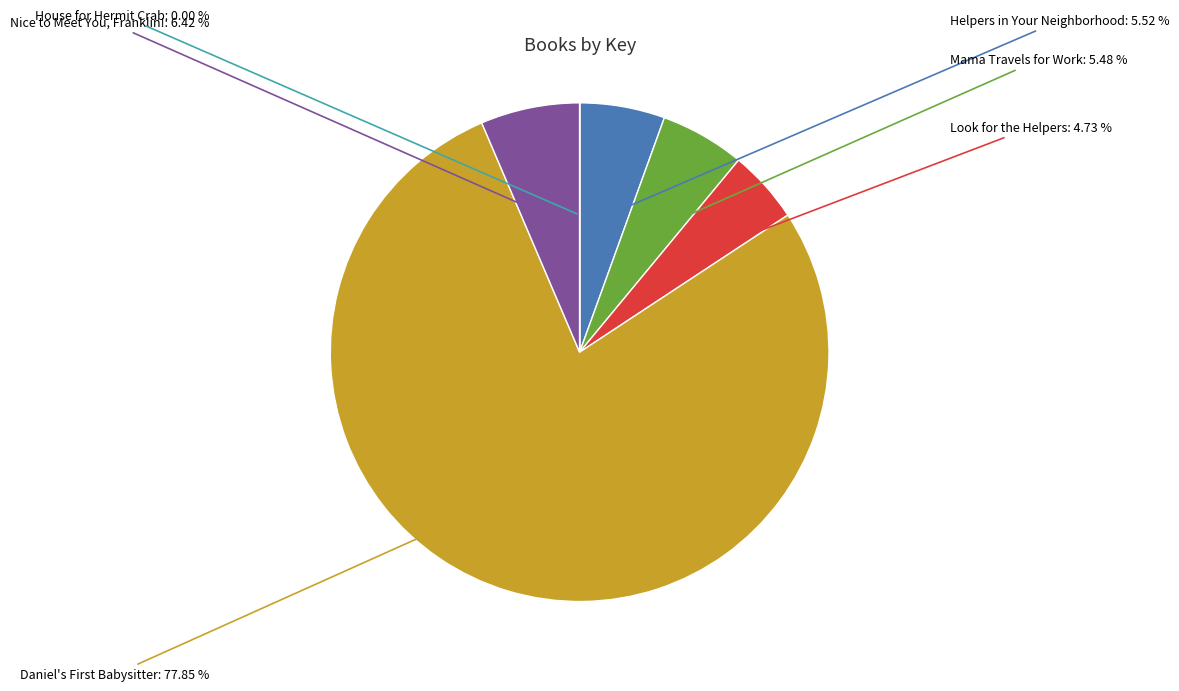

Is there any slice that represents more than half of the pie?

Yes